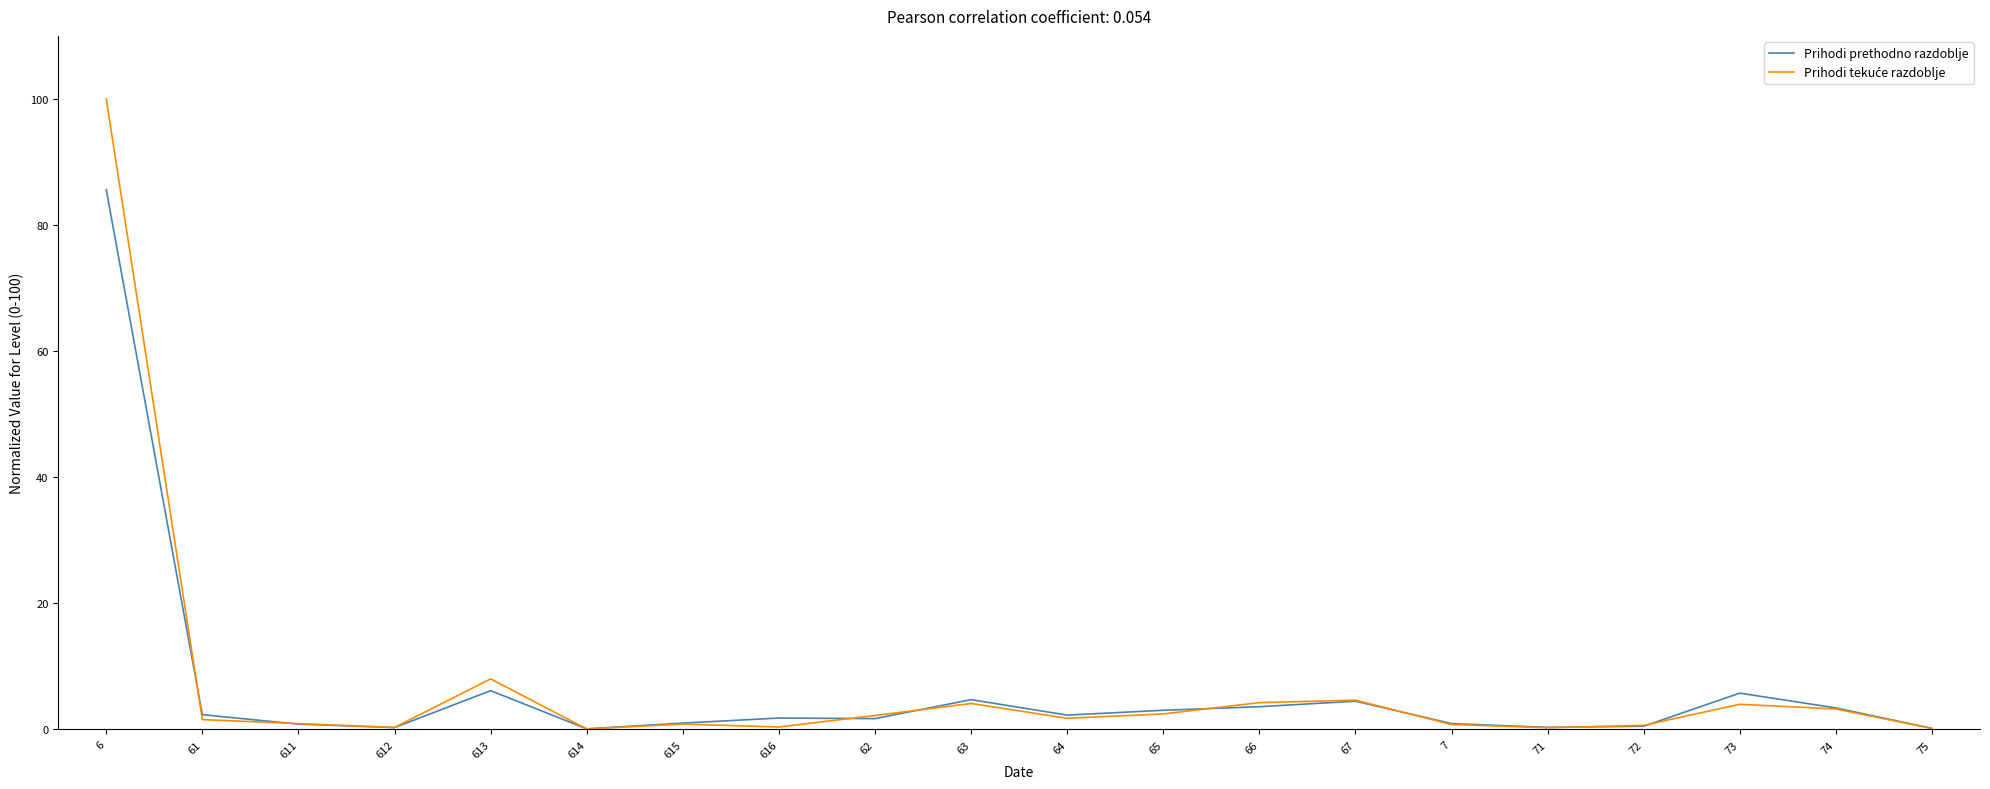

At which category is the sum across all series the highest?

6